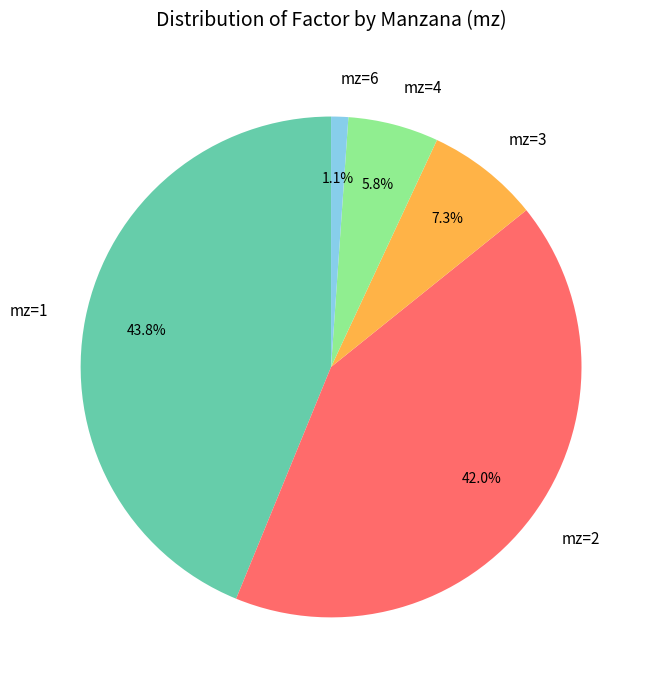

What is the total percentage of mz=6 and mz=3?

8.4%